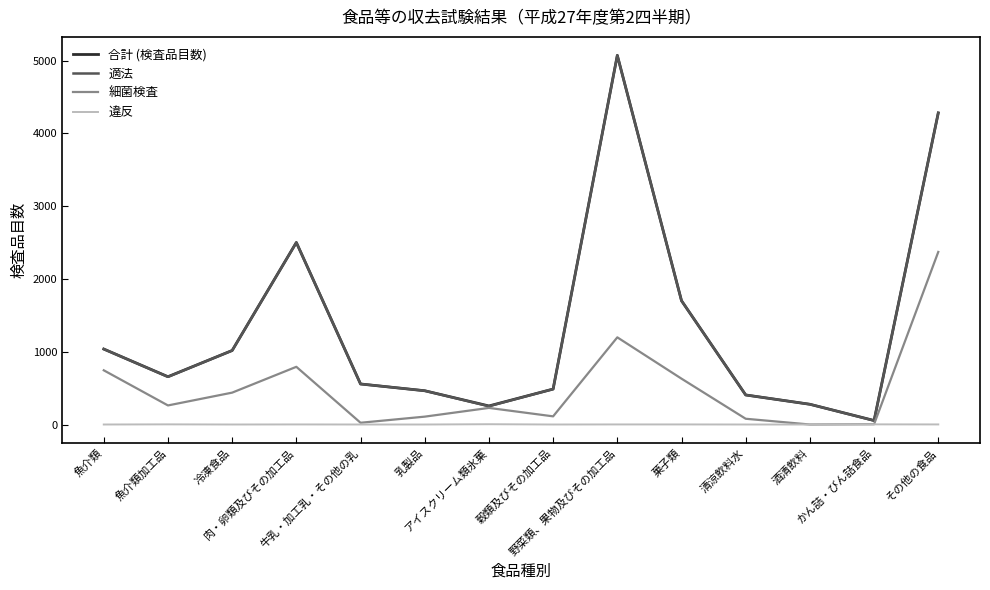

What is the difference between the highest and lowest values at 肉・卵類及びその加工品?

2501